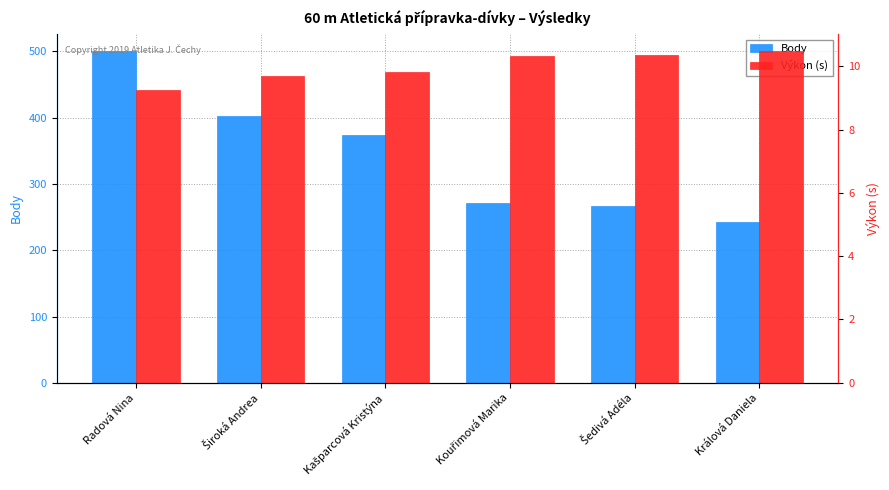

At which label is Výkon (s) closest to 9?

Radová Nina